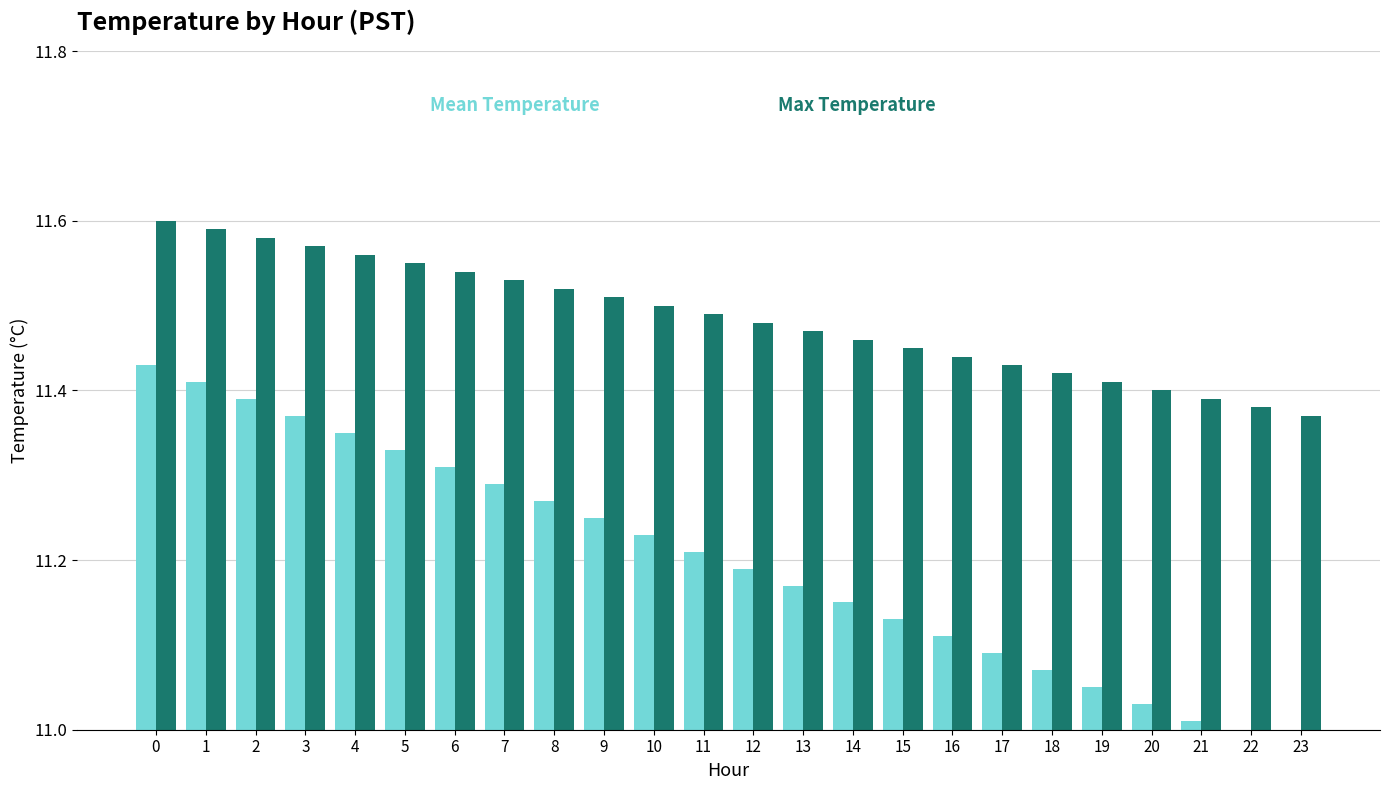

List the series in order of their overall mean, lowest first.

Mean Temperature, Max Temperature